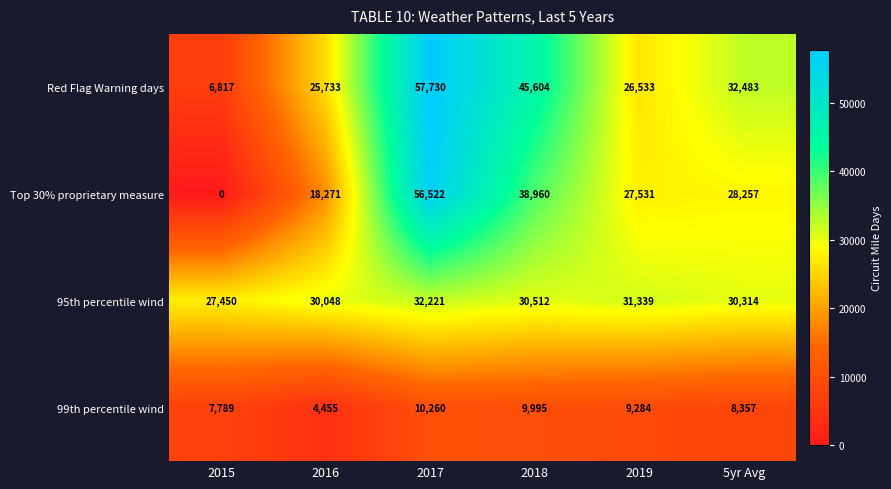

True or false: 99th percentile wind has a value of 8357 at 5yr Avg.

True